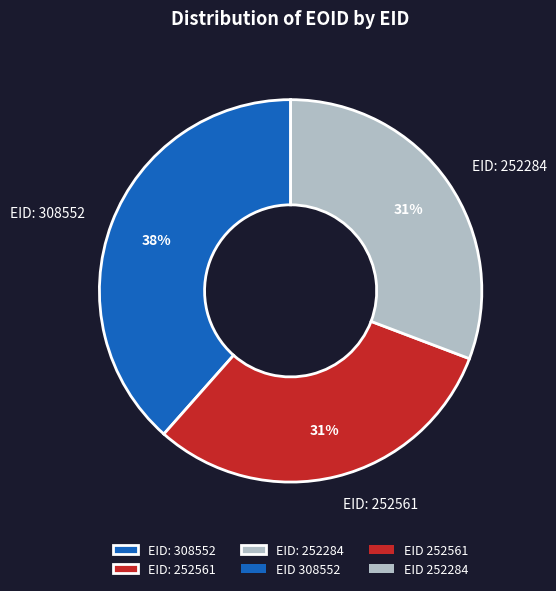

What percentage is the EID: 252561 slice, to the nearest percent?

31%